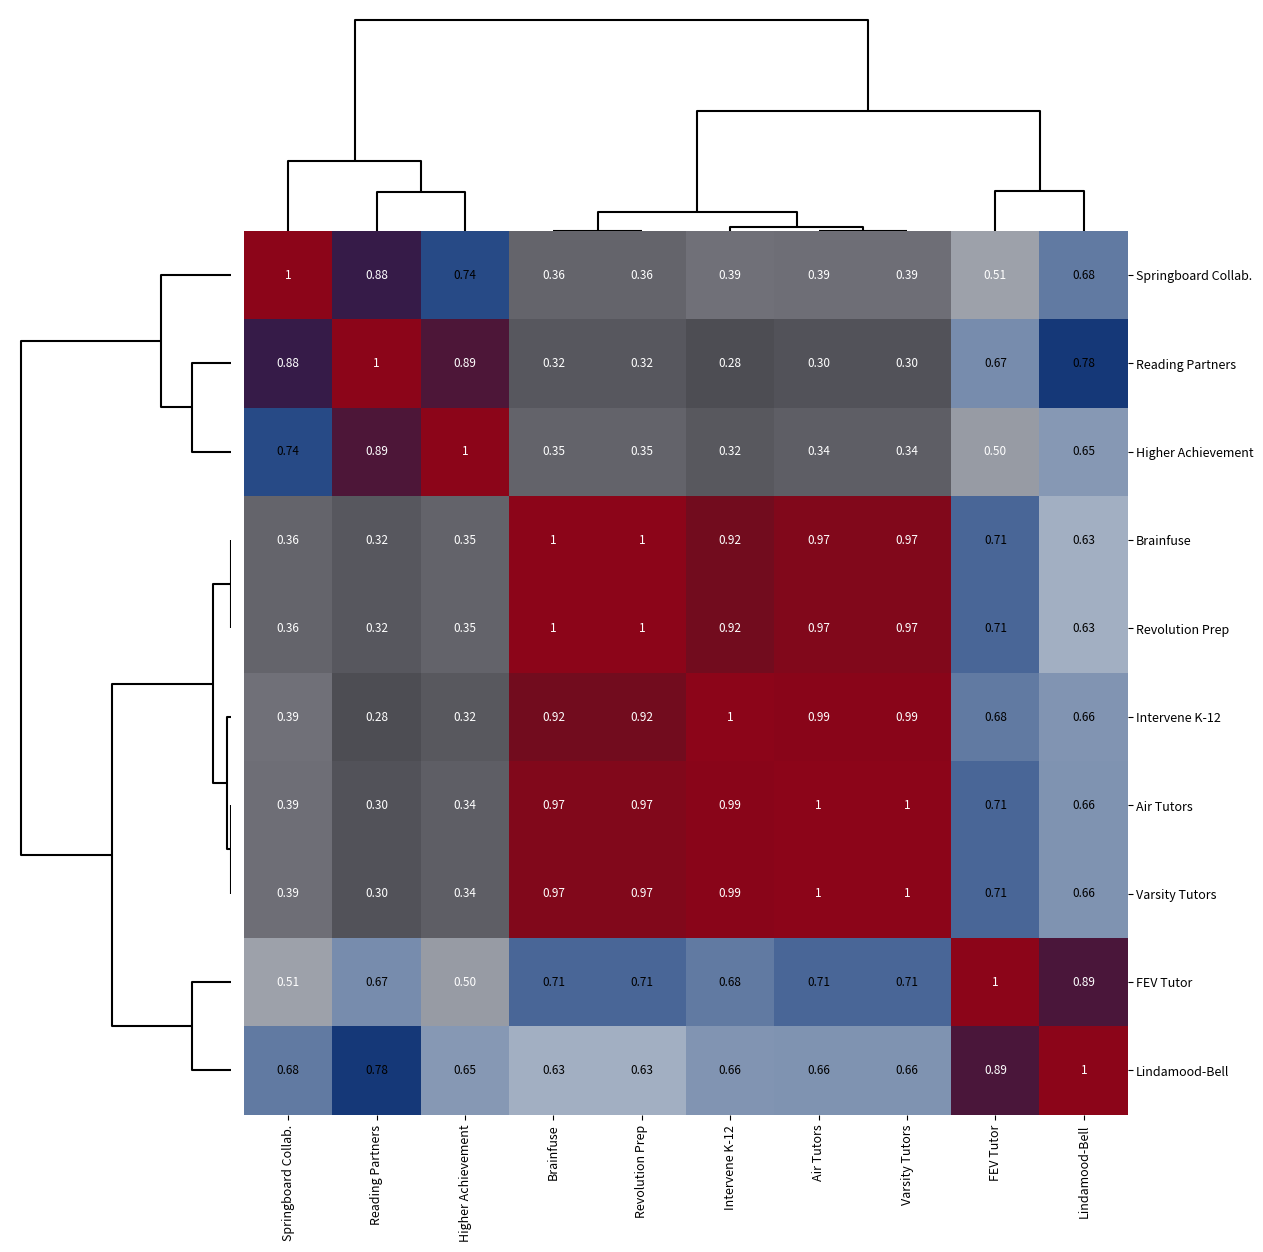

Which category has the highest value in the FEV Tutor series?

FEV Tutor